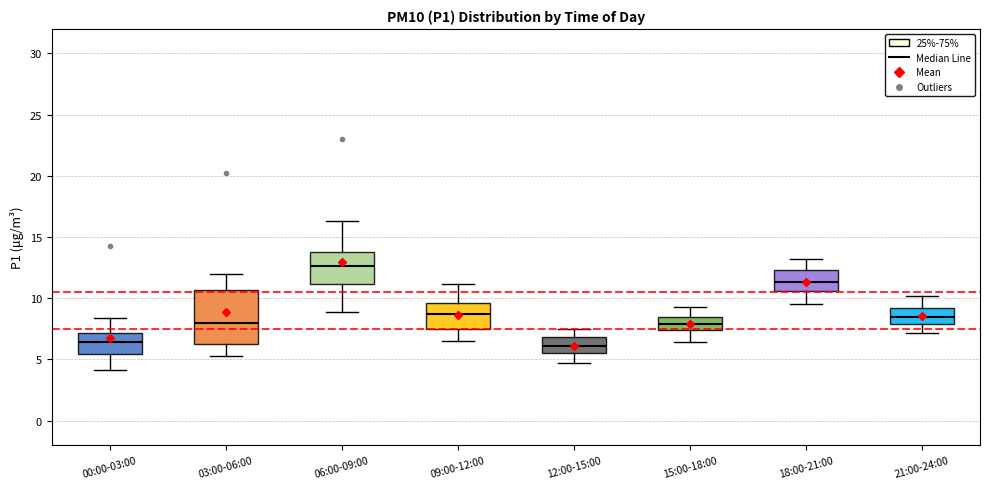

Reading left to right, transcribe this box plot: for each box, give where its median line is, the range the box spans, and where its two whiskers end, as read against the y-axis. The values are not printed on the chart, so give them approximately, as read against the axis.

00:00-03:00: median 6.5, box 5.5 to 7.0, whiskers 4.0 to 8.5
03:00-06:00: median 8.0, box 6.5 to 10.5, whiskers 5.5 to 12.0
06:00-09:00: median 12.5, box 11.0 to 14.0, whiskers 9.0 to 16.5
09:00-12:00: median 8.5, box 7.5 to 9.5, whiskers 6.5 to 11.0
12:00-15:00: median 6.0, box 5.5 to 7.0, whiskers 4.5 to 7.5
15:00-18:00: median 8.0, box 7.5 to 8.5, whiskers 6.5 to 9.5
18:00-21:00: median 11.5, box 10.5 to 12.5, whiskers 9.5 to 13.0
21:00-24:00: median 8.5, box 8.0 to 9.0, whiskers 7.0 to 10.0